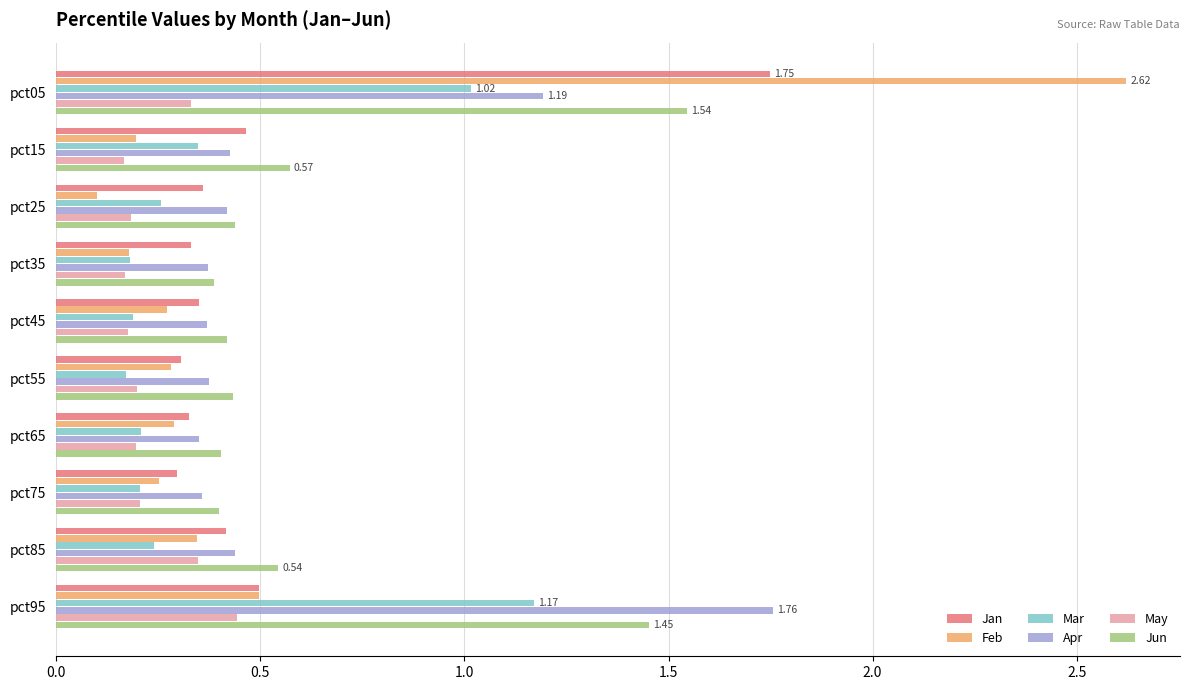

What are all the series names shown in the legend?

Jan, Feb, Mar, Apr, May, Jun